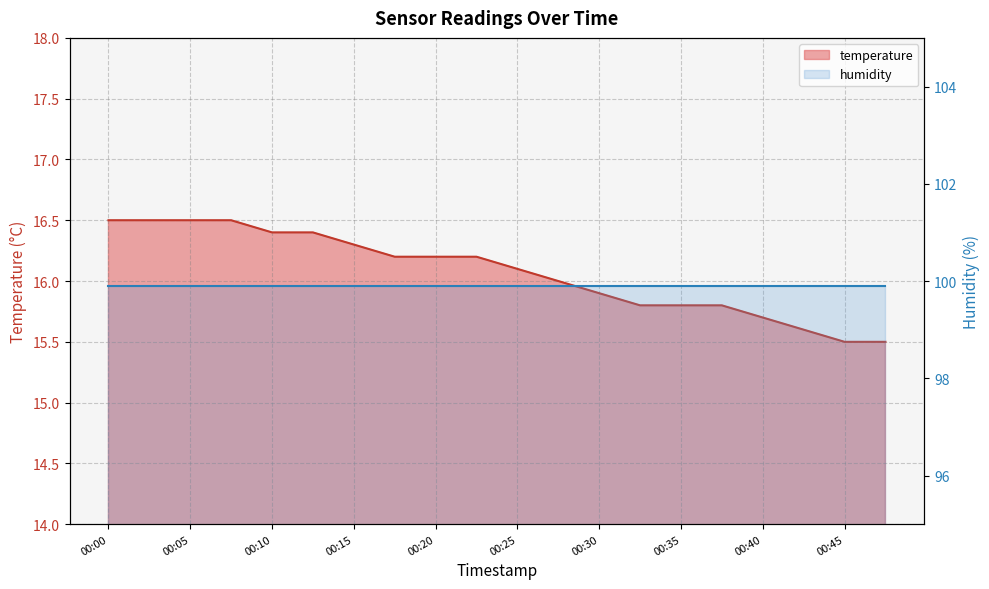

What is the greatest value displayed?

16.5